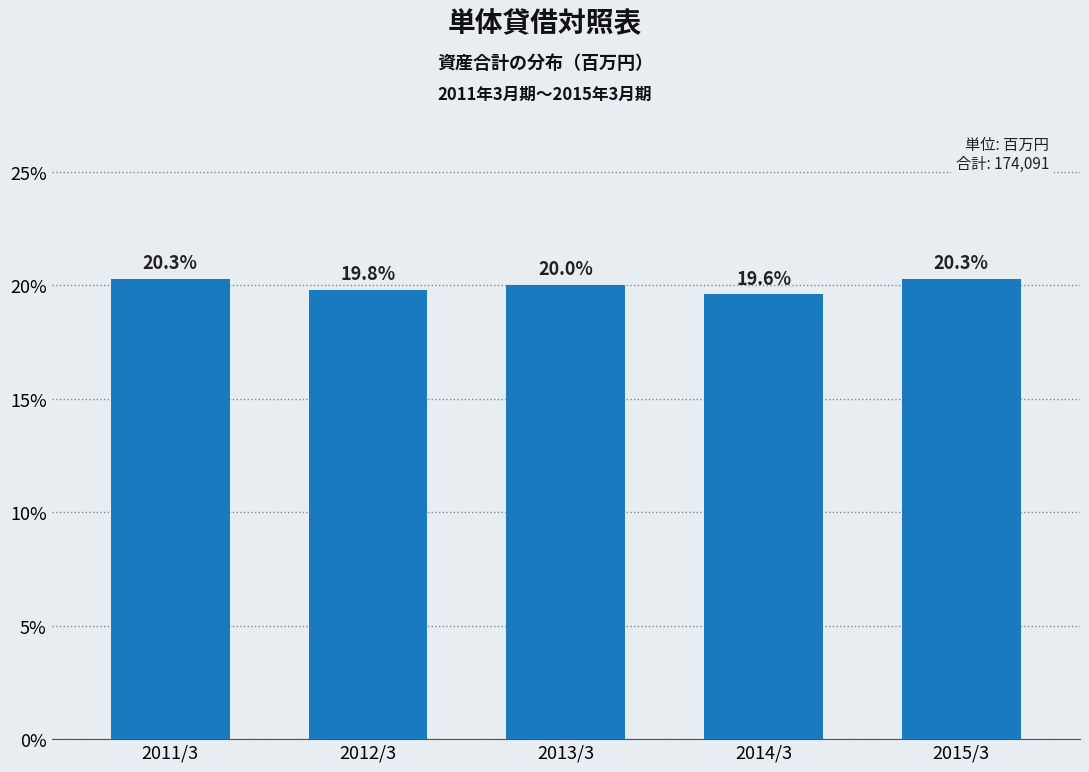

Reading left to right, transcribe all the data shown in this chart.

20.3	19.8	20.0	19.6	20.3